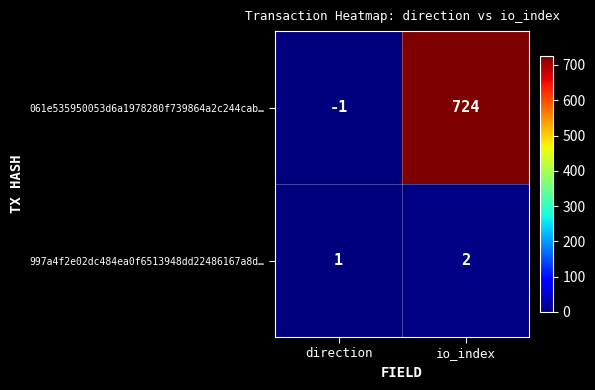

Rank the series at io_index from lowest to highest value.

997a4f2e02dc484ea0f6513948dd22486167a8d…, 061e535950053d6a1978280f739864a2c244cab…